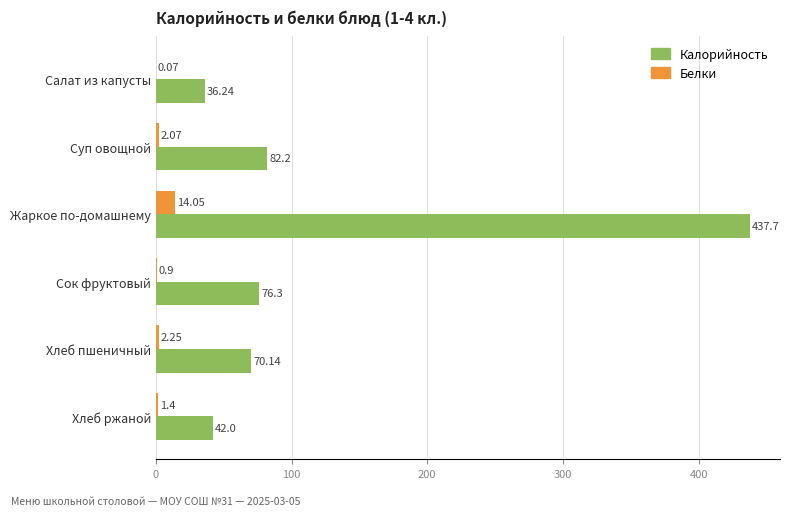

Which category has the highest value across all series?

Жаркое по-домашнему